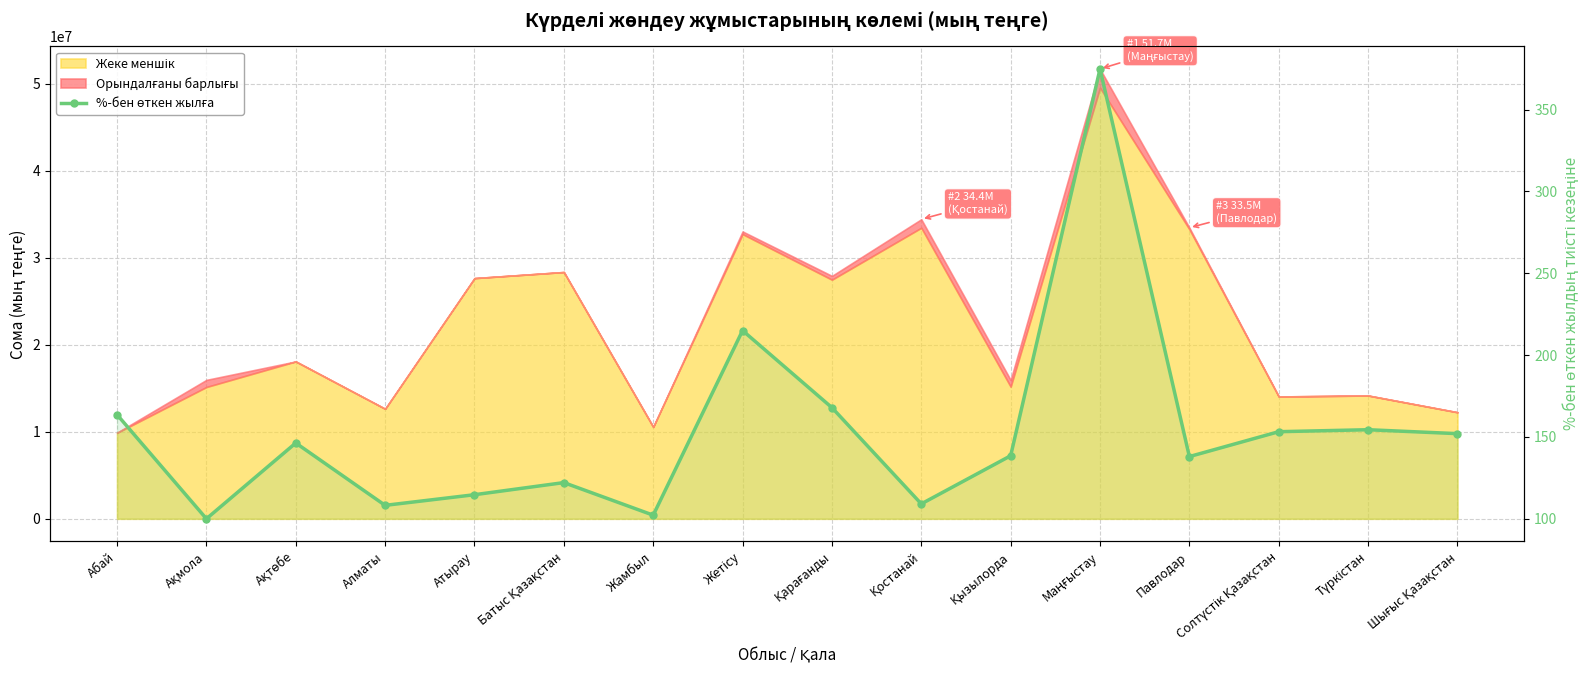

What is the ratio of the value at Жамбыл to the value at Түркістан?

0.7